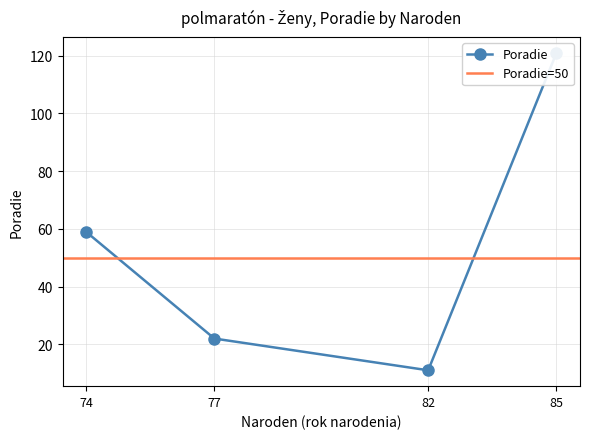

What is the difference between the maximum and minimum values?

110